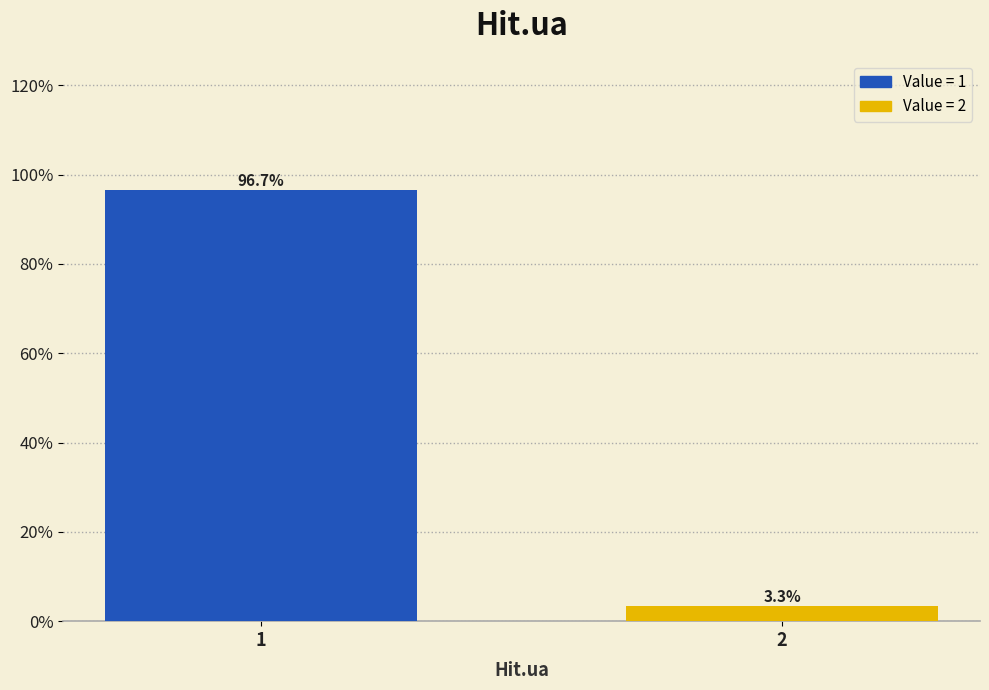

Does the chart contain any negative values?

No